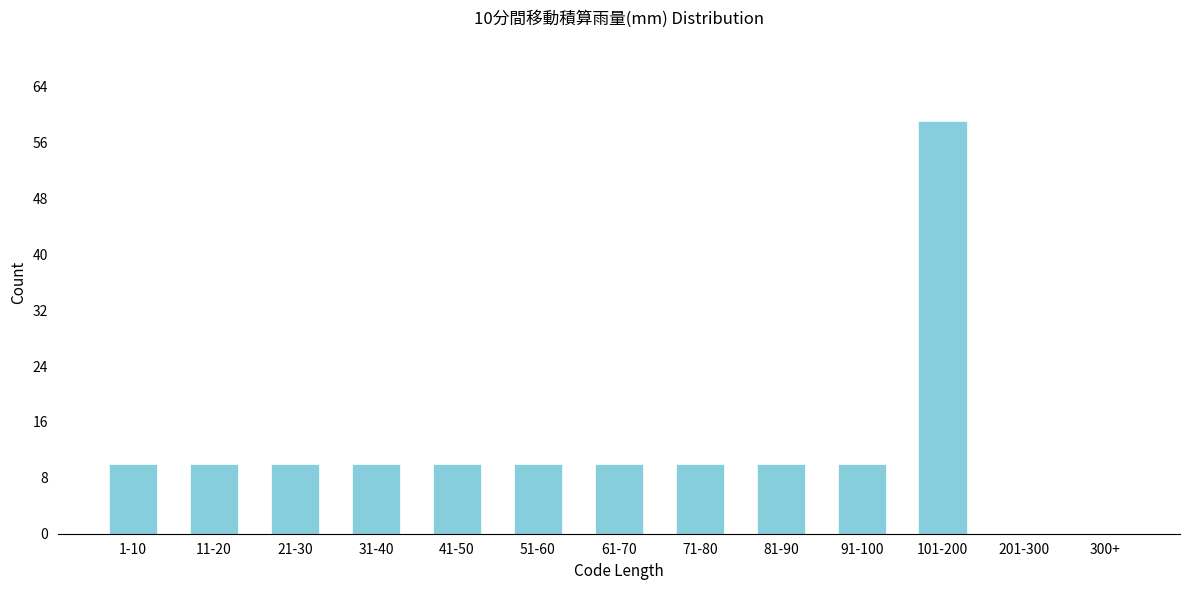

Reading left to right, extract all data points from this chart.

1-10=10	11-20=10	21-30=10	31-40=10	41-50=10	51-60=10	61-70=10	71-80=10	81-90=10	91-100=10	101-200=59	201-300=0	300+=0